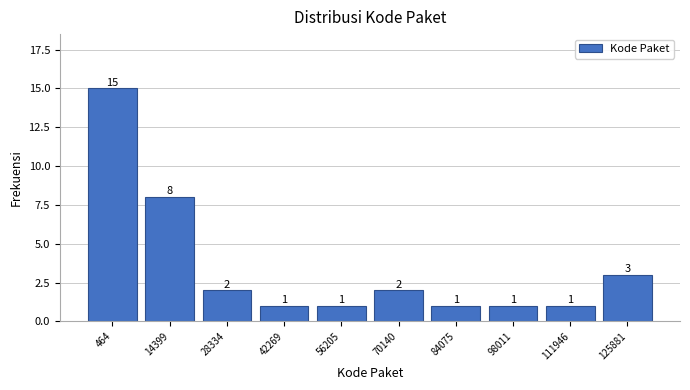

Reading left to right, list all the values displayed in this chart.

464=15	14399=8	28334=2	42269=1	56205=1	70140=2	84075=1	98011=1	111946=1	125881=3